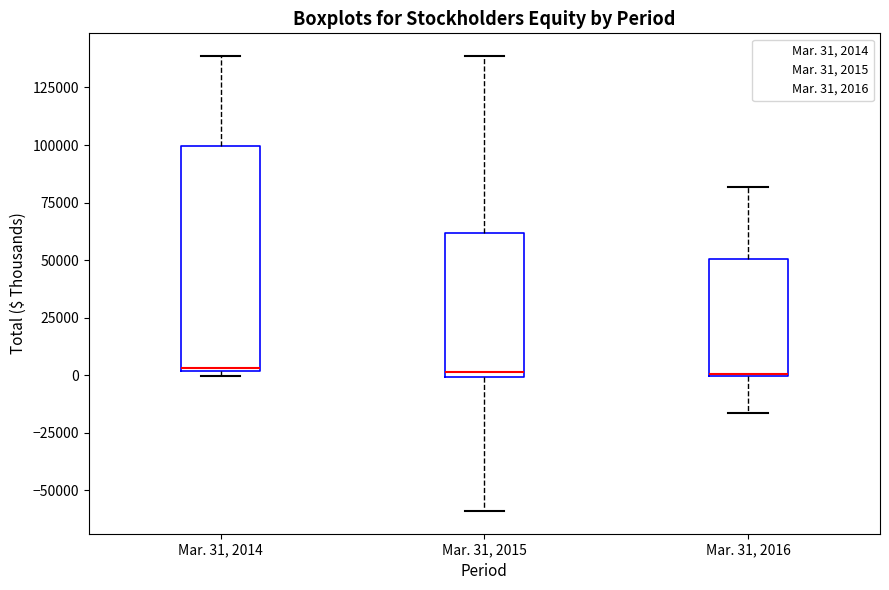

Reading left to right, read every box against the y-axis: the position of its median line, the range the box covers, and the ends of its whiskers. The values are not printed on the chart, so give them approximately, as read against the axis.

Mar. 31, 2014: median 5000, box 0 to 100000, whiskers 0 (just below the box's lower edge) to 140000
Mar. 31, 2015: median 0 (just above the box's lower edge), box 0 to 60000, whiskers -60000 to 140000
Mar. 31, 2016: median 0 (drawn on the box's lower edge), box 0 to 50000, whiskers -15000 to 80000